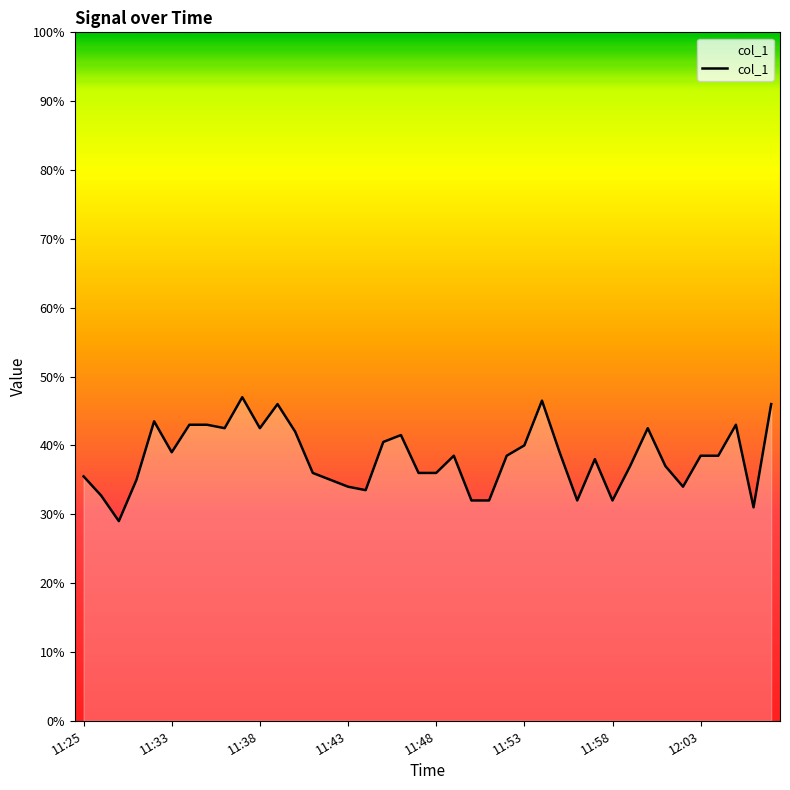

What is the smallest value displayed?

29.0